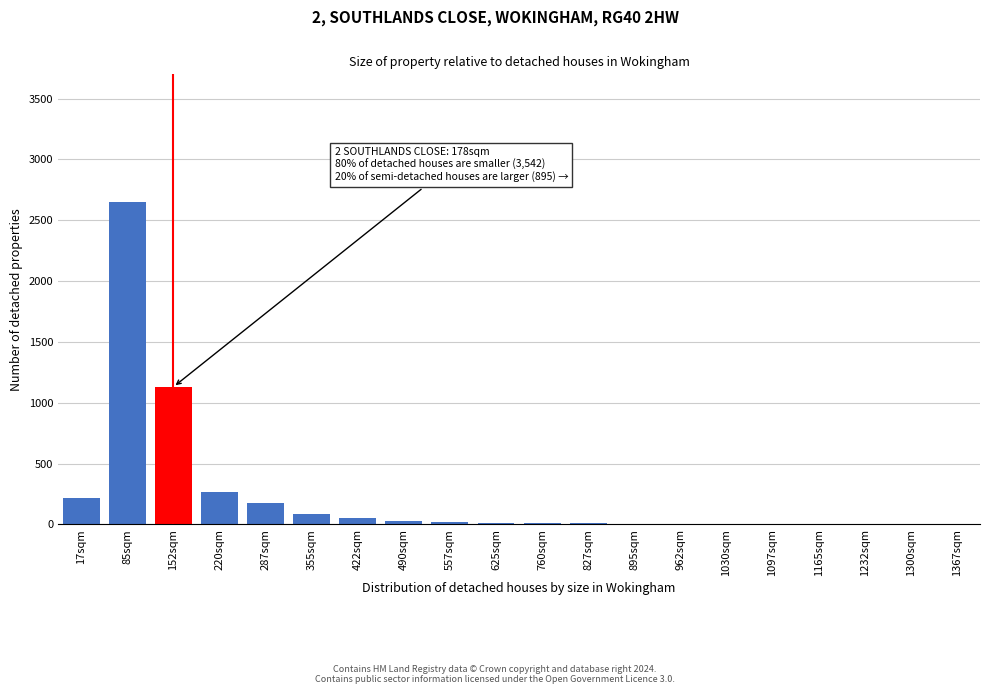

What is the greatest value displayed?

2650